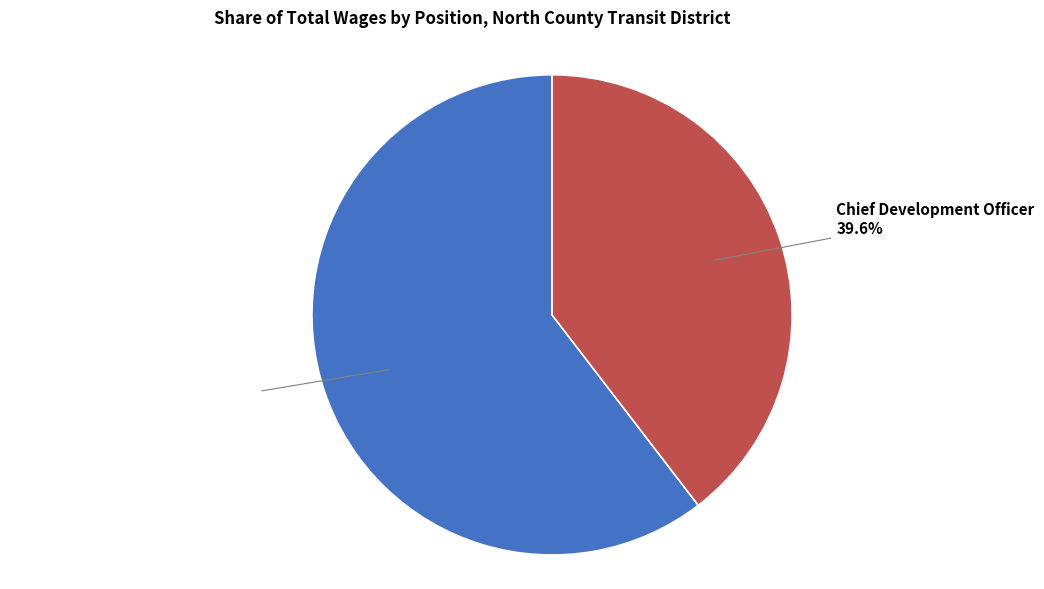

Does any single category account for the majority?

Yes